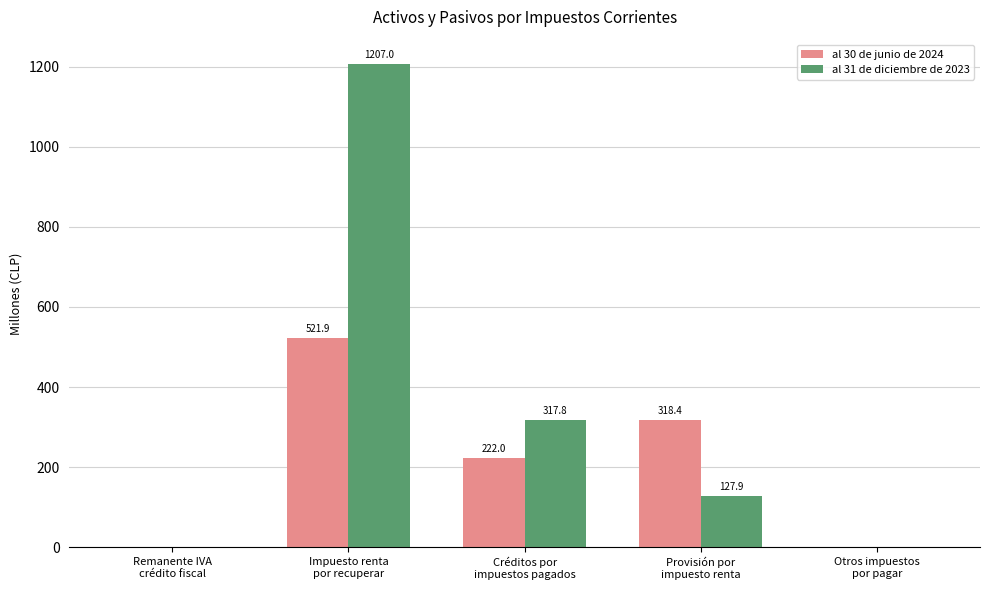

Which series has the largest range (max minus min)?

al 31 de diciembre de 2023